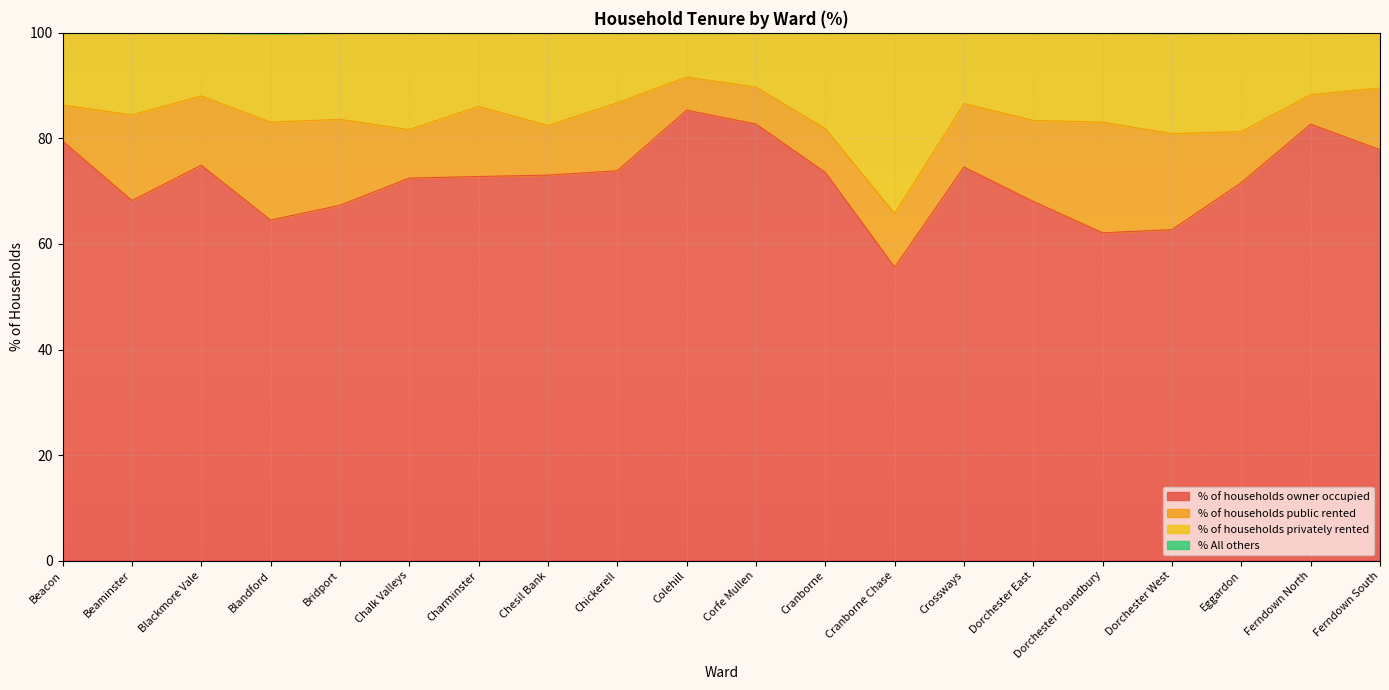

What is the maximum value shown in the chart?

100.0